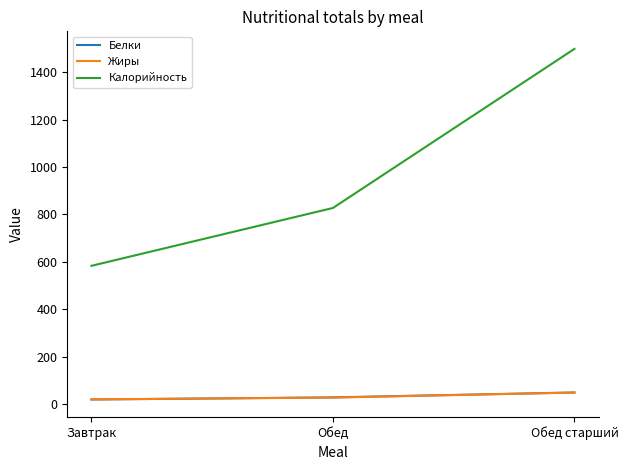

The value of Жиры at Обед старший is 48.5. True or false?

True